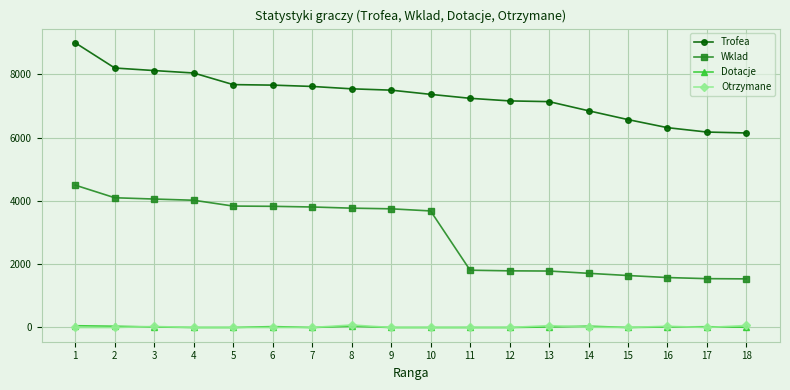

The value of Wklad at 3 is 4061. True or false?

True